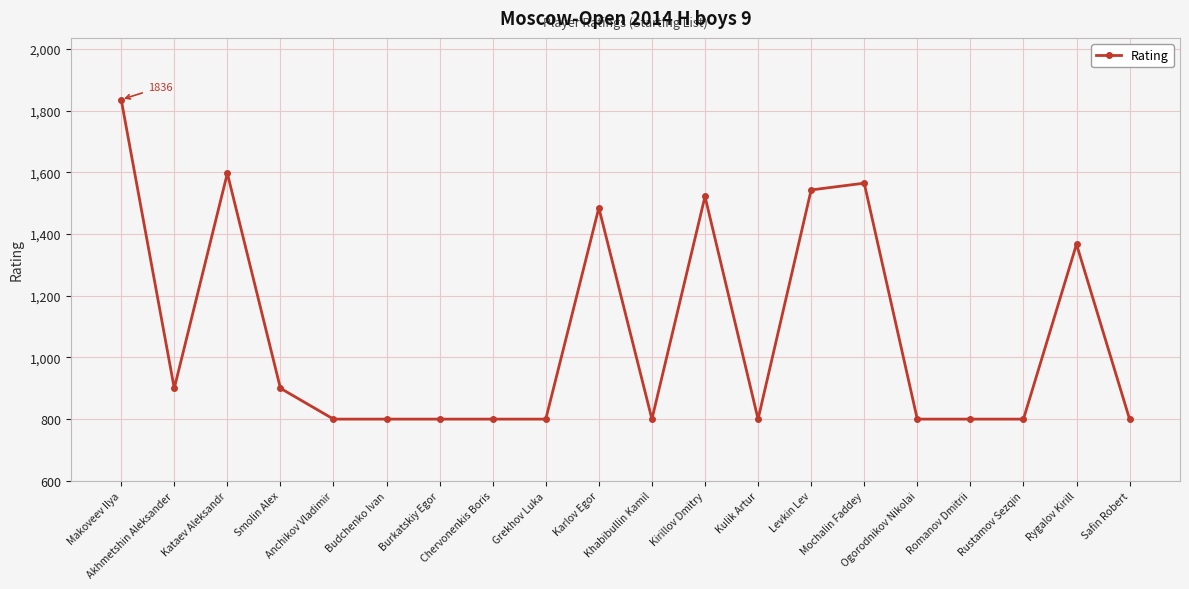

Reading right to left, what are all the values shown in this chart?

Safin Robert=800	Rygalov Kirill=1367	Rustamov Sezqin=800	Romanov Dmitrii=800	Ogorodnikov Nikolai=800	Mochalin Faddey=1565	Levkin Lev=1543	Kulik Artur=800	Kirillov Dmitry=1522	Khabibullin Kamil=800	Karlov Egor=1485	Grekhov Luka=800	Chervonenkis Boris=800	Burkatskiy Egor=800	Budchenko Ivan=800	Anchikov Vladimir=800	Smolin Alex=900	Kataev Aleksandr=1597	Akhmetshin Aleksander=900	Makoveev Ilya=1836